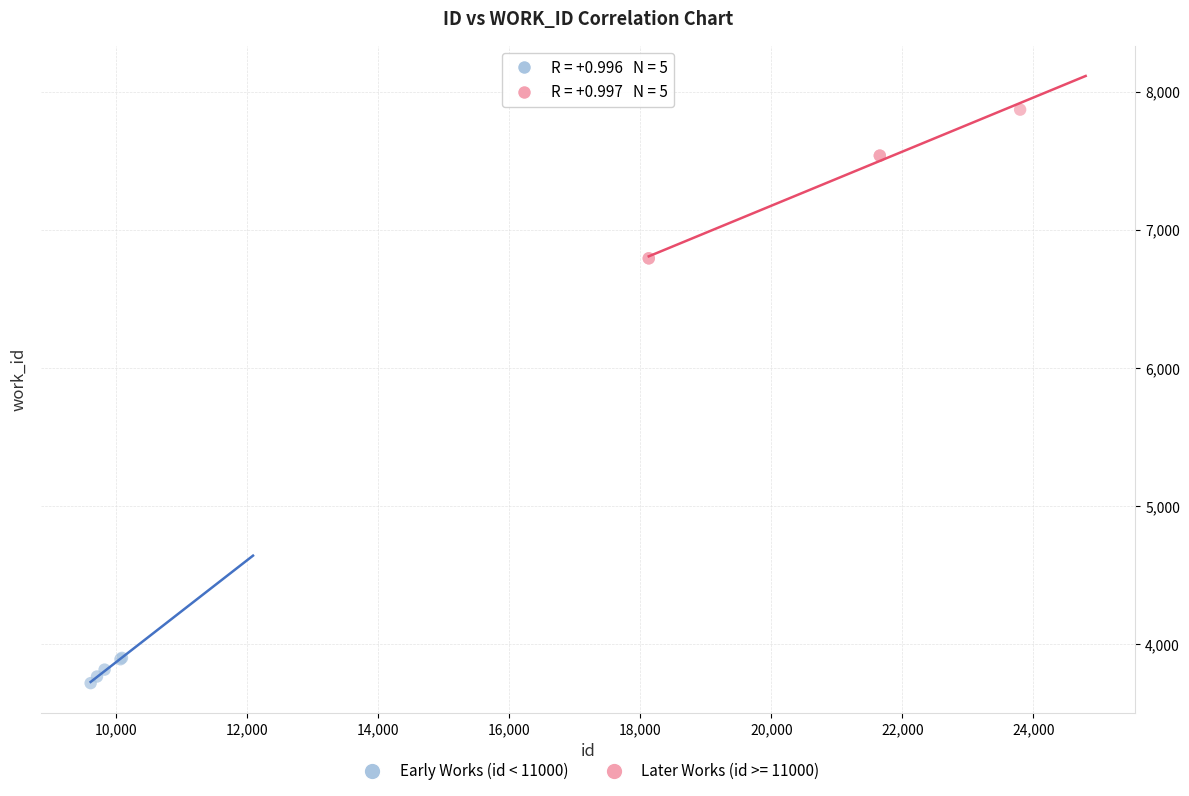

Which series has the largest Y range (max minus min)?

Later Works (id >= 11000)